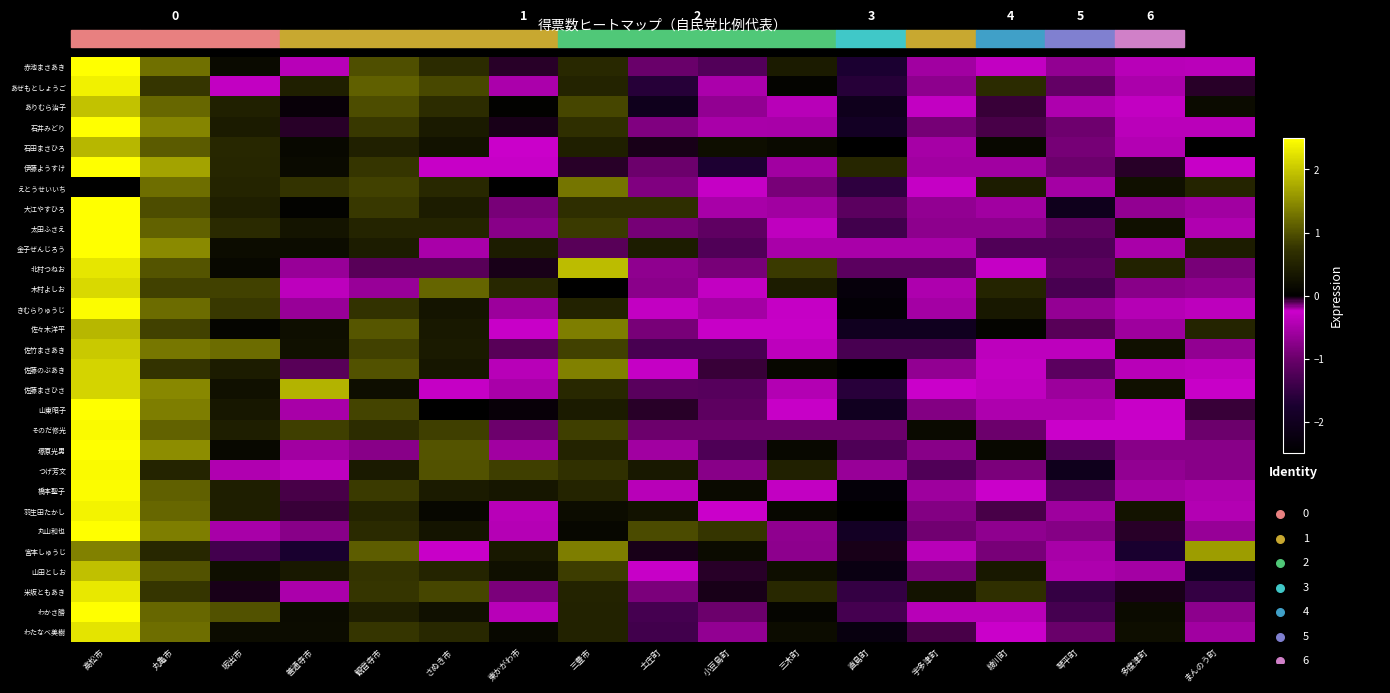

At which category is the sum across all series the highest?

高松市